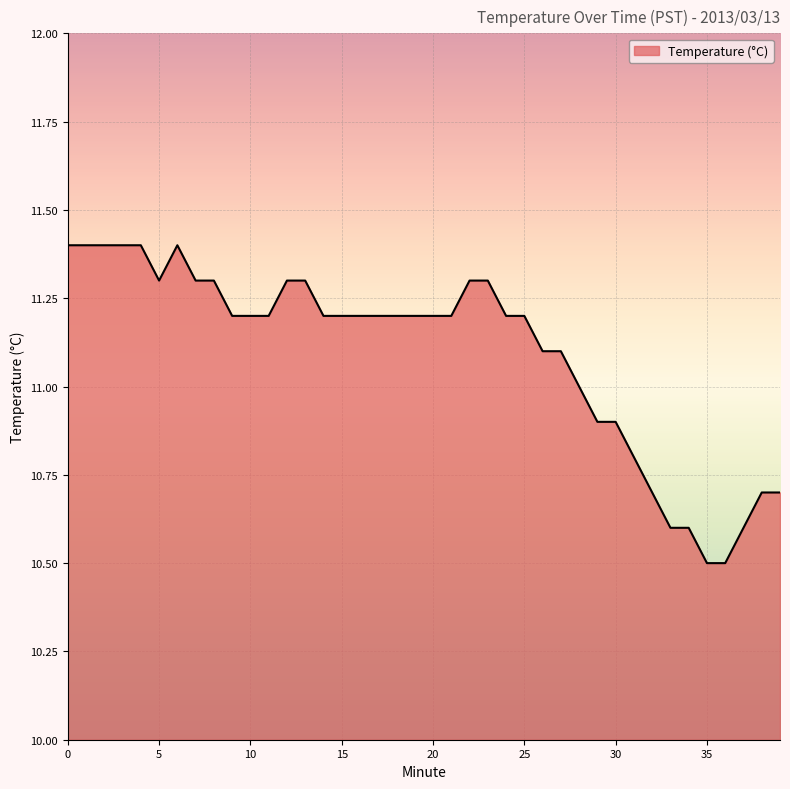

What is the difference between the maximum and minimum values?

0.9